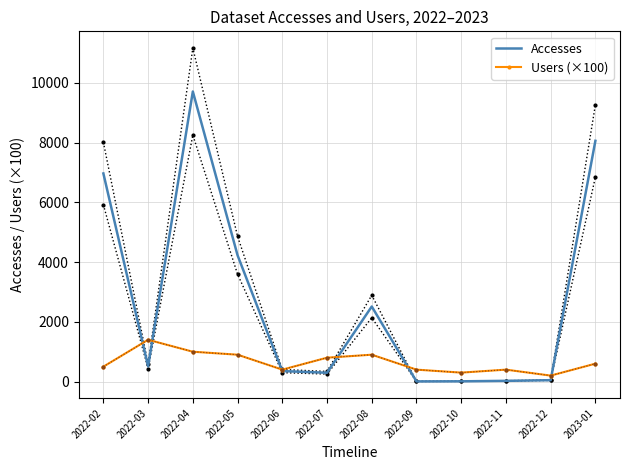

What is the sum of the Accesses values at 2022-11 and 2022-09?

31